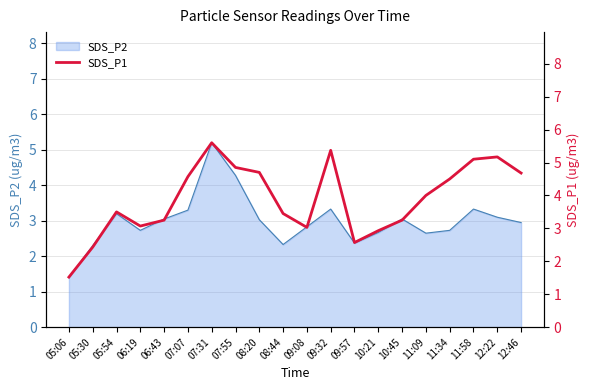

Reading left to right, what are all the values shown in this chart?

1.5	2.4	3.5	3.1	3.2	4.6	5.6	4.8	4.7	3.5	3.0	5.4	2.6	2.9	3.2	4.0	4.5	5.1	5.2	4.7